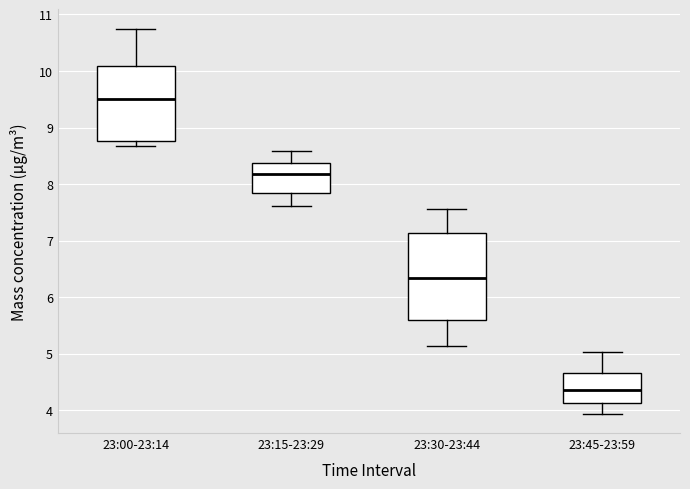

Reading left to right, transcribe this box plot: for each box, give where its median line is, the range the box spans, and where its two whiskers end, as read against the y-axis. The values are not printed on the chart, so give them approximately, as read against the axis.

23:00-23:14: median 9.5, box 8.8 to 10.1, whiskers 8.7 to 10.8
23:15-23:29: median 8.2, box 7.9 to 8.4, whiskers 7.6 to 8.6
23:30-23:44: median 6.3, box 5.6 to 7.1, whiskers 5.1 to 7.6
23:45-23:59: median 4.4, box 4.1 to 4.7, whiskers 3.9 to 5.0